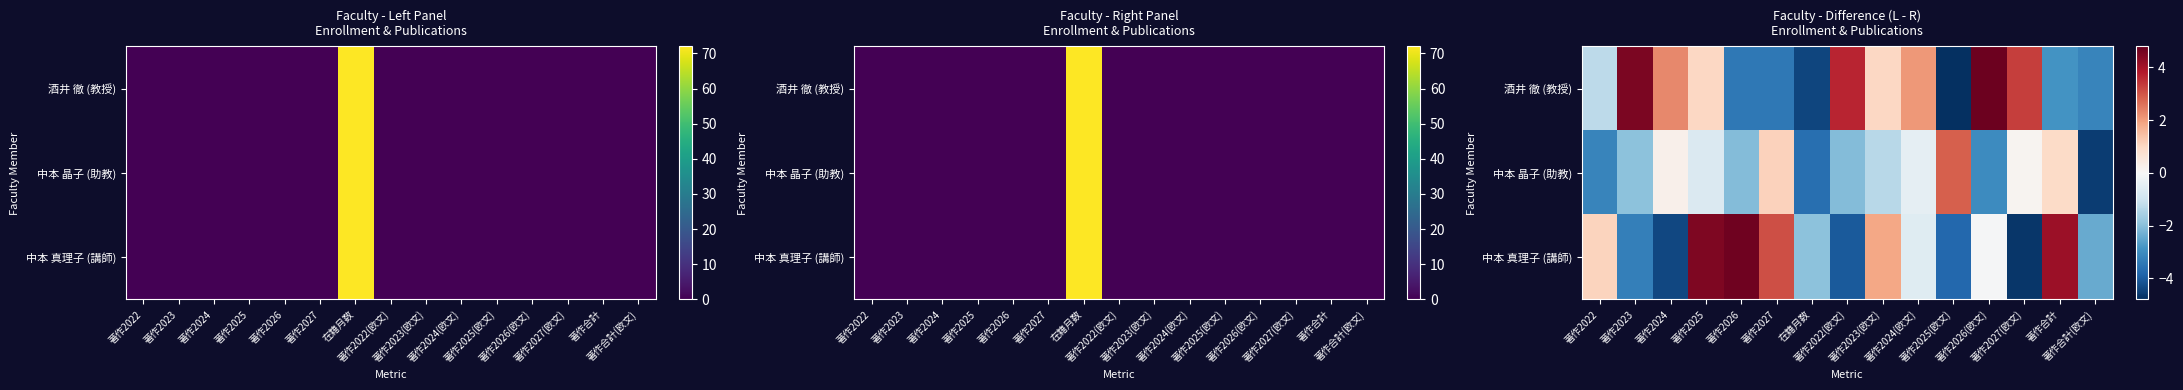

The value of 酒井 徹 (教授) at 著作2023 is 4.5. True or false?

True